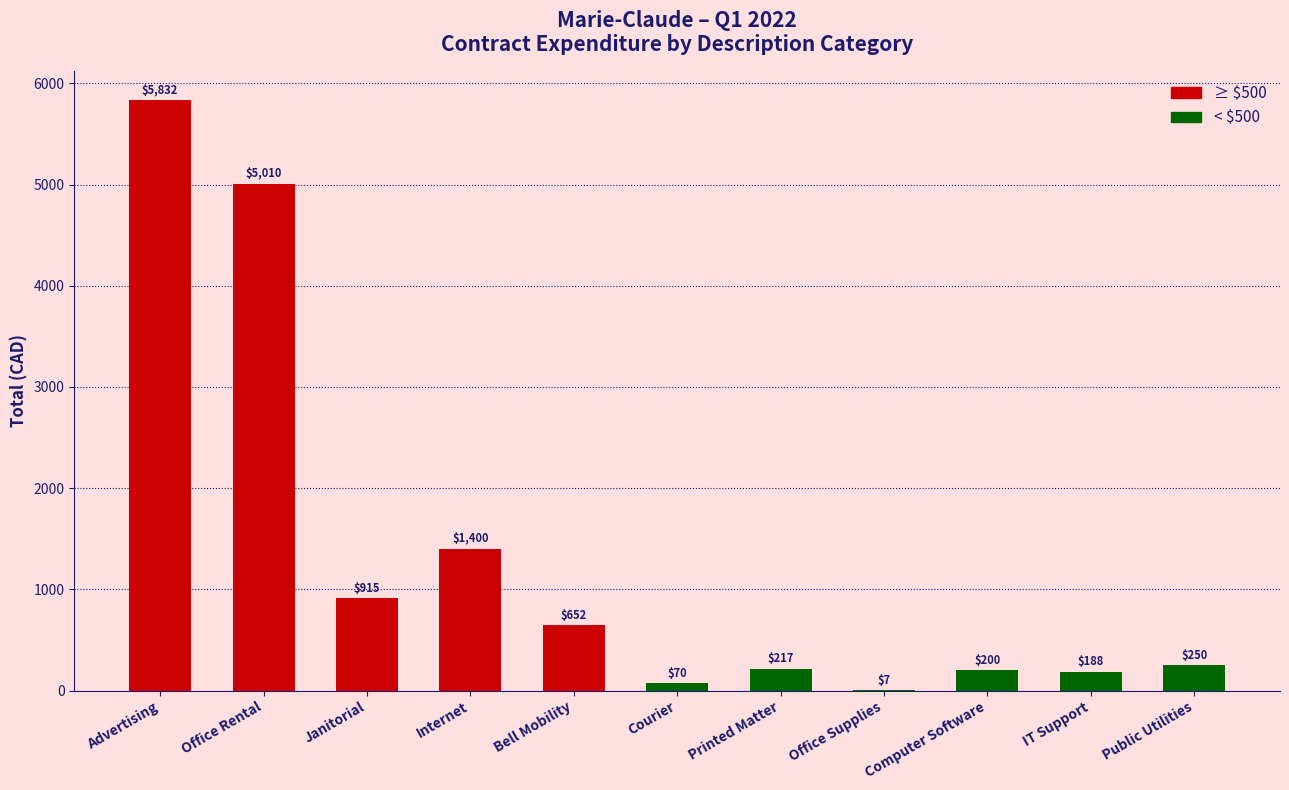

Is it true that the value at Printed Matter is 217.3?

True